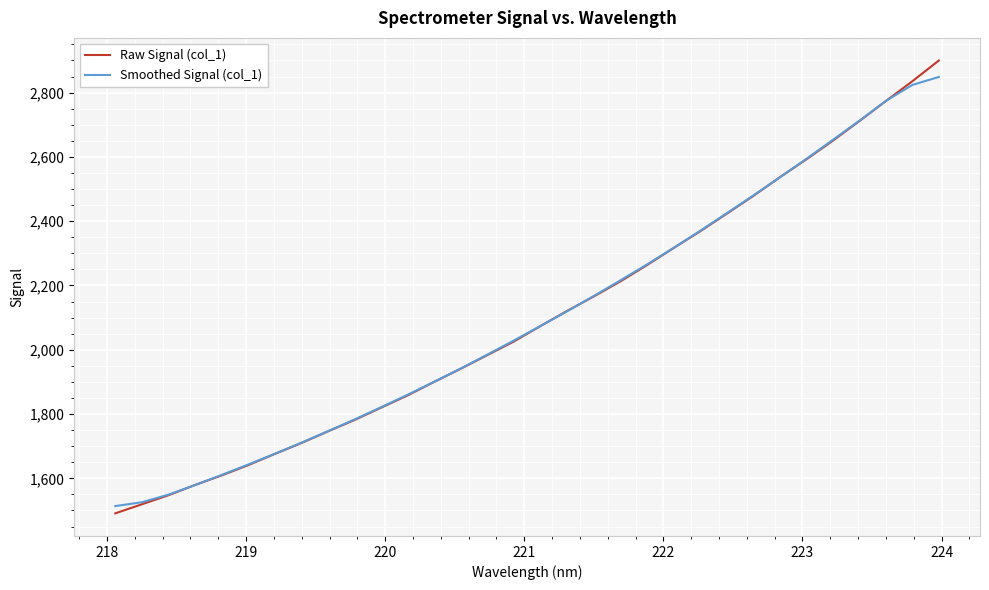

What is the maximum value shown in the chart?

2899.8